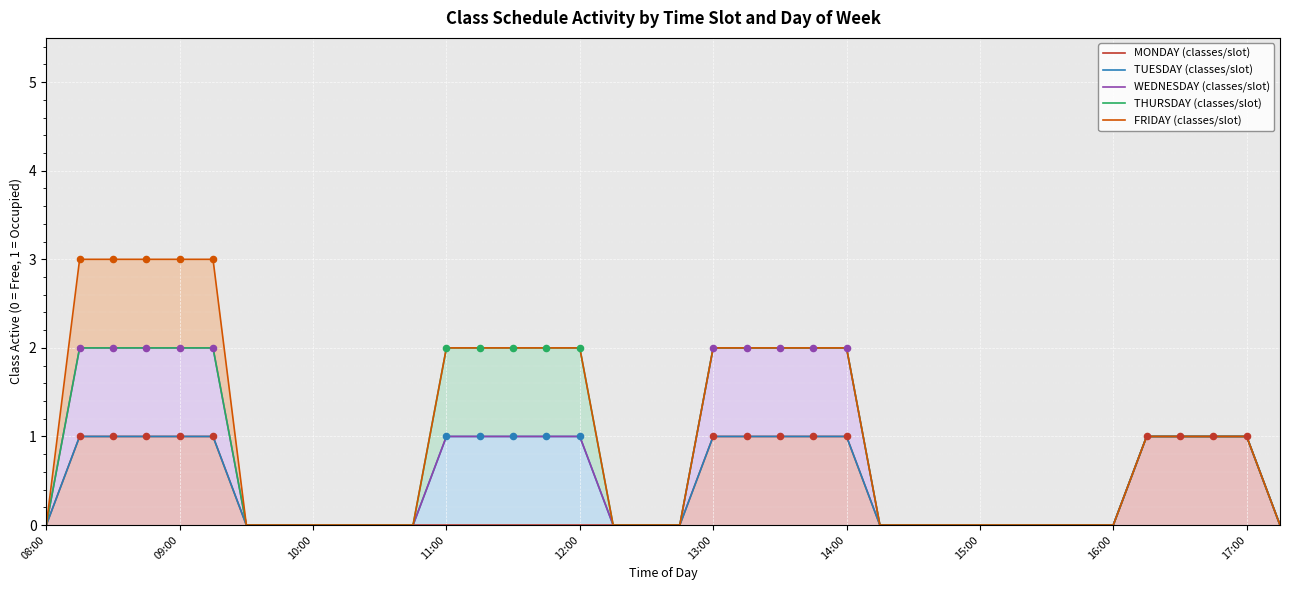

Which series contains the highest Y value?

FRIDAY (classes/slot)